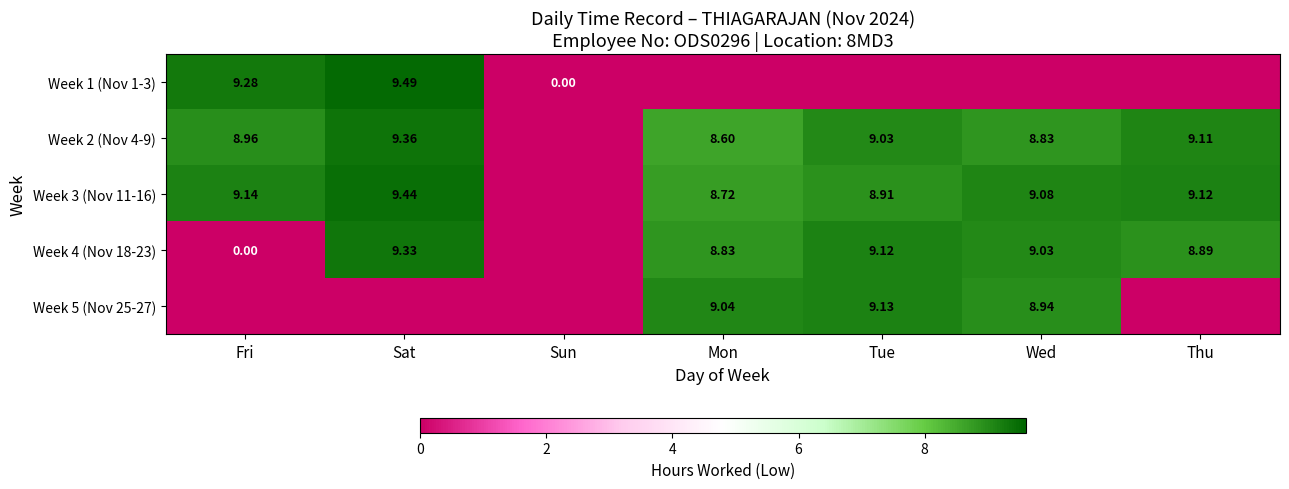

What is the average value of the Week 1 (Nov 1-3) series?

2.7